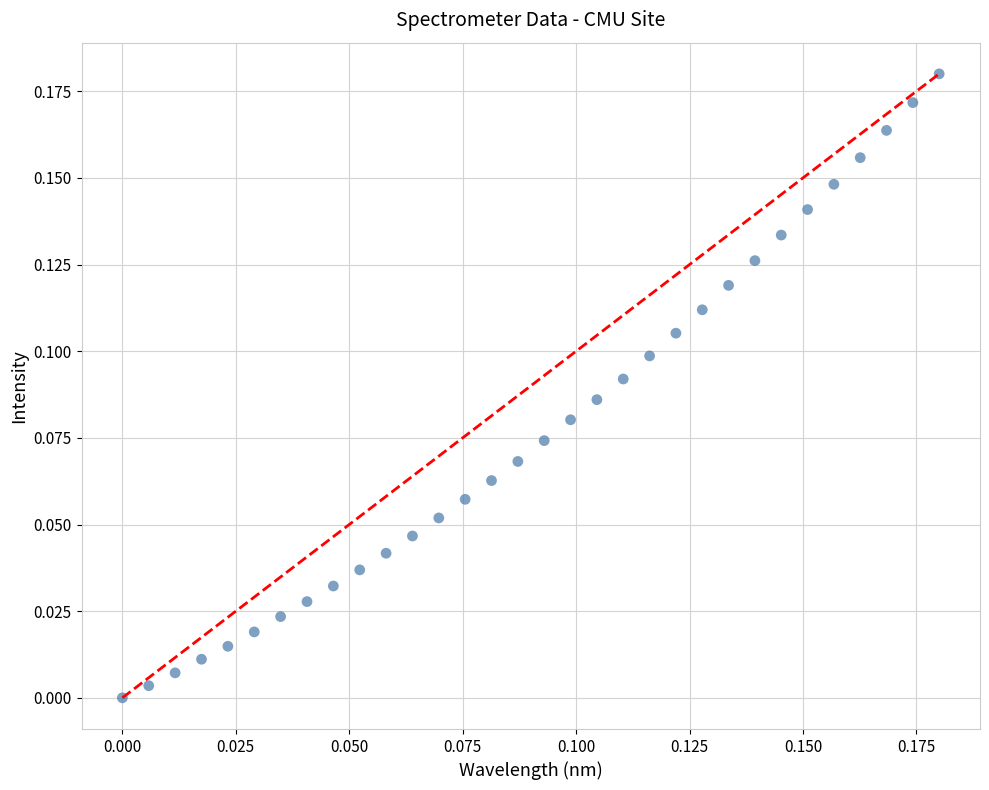

Count the number of points in this scatter plot.

32